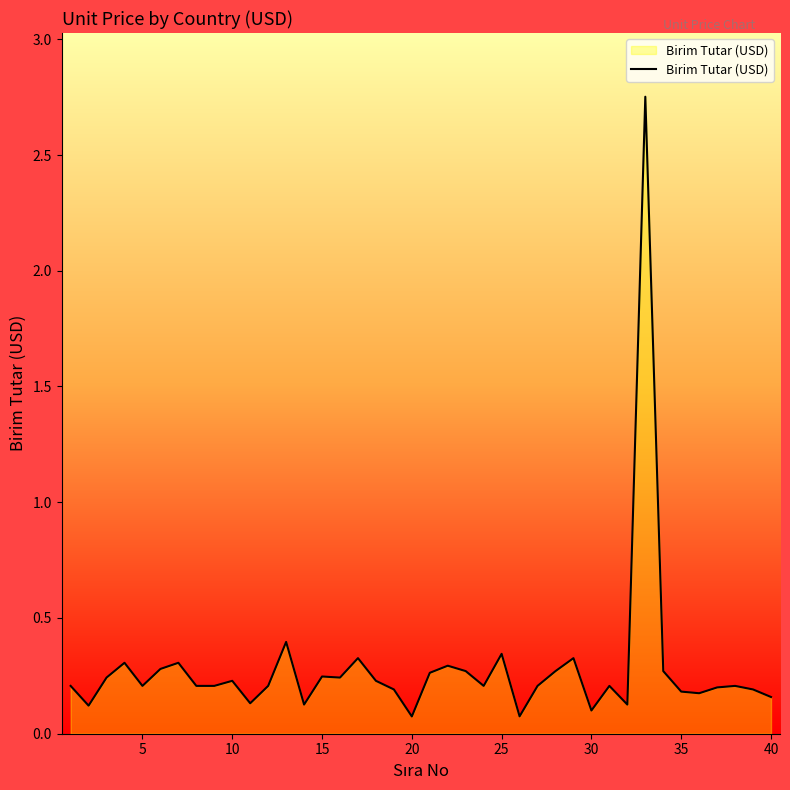

What is the difference between the maximum and minimum values?

2.7